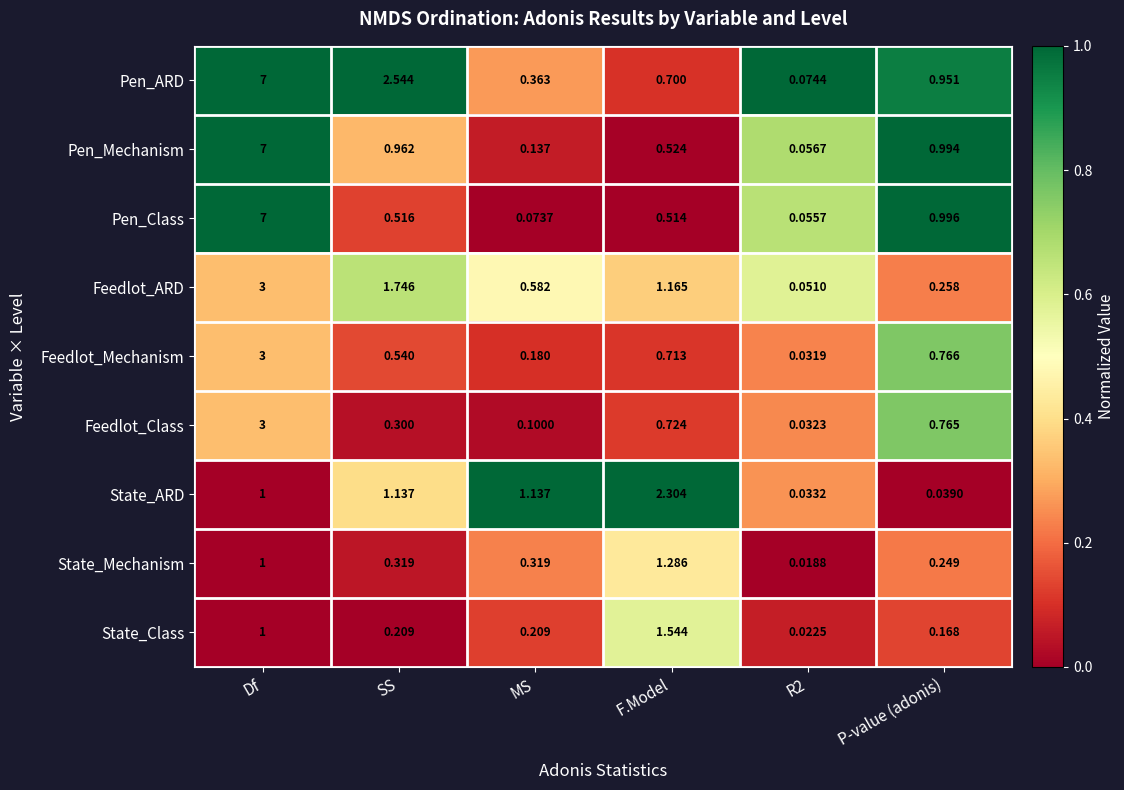

How many data points does each series have?

6